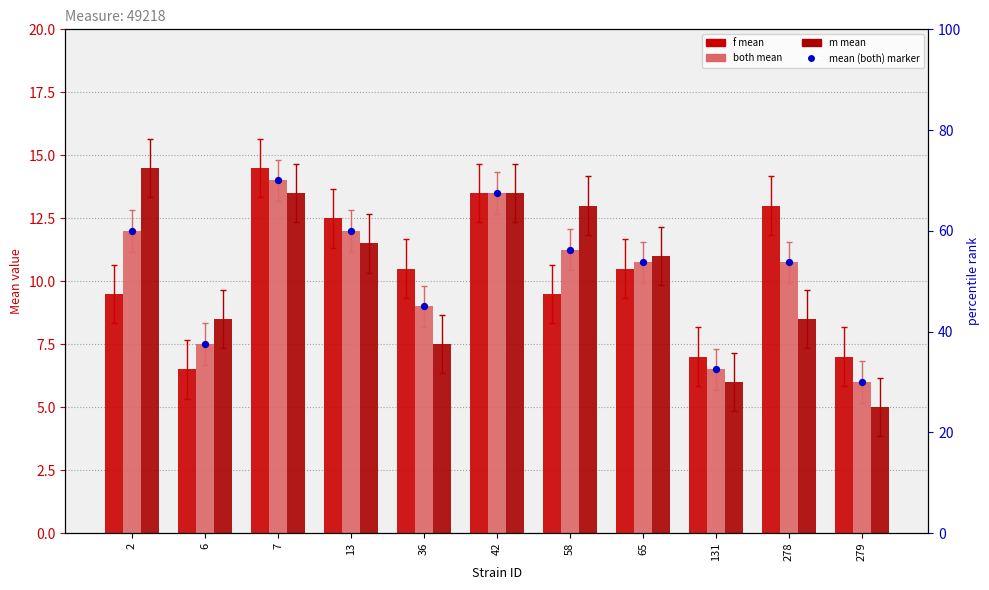

What is the total value across all series at 36?

36.0